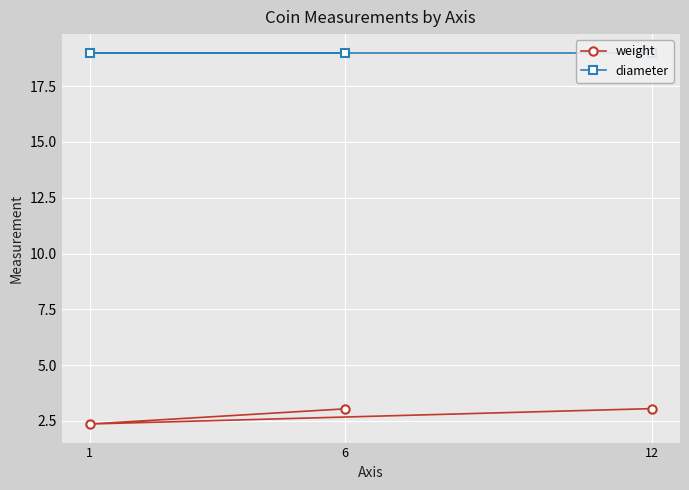

Which series has the largest total across all categories?

diameter